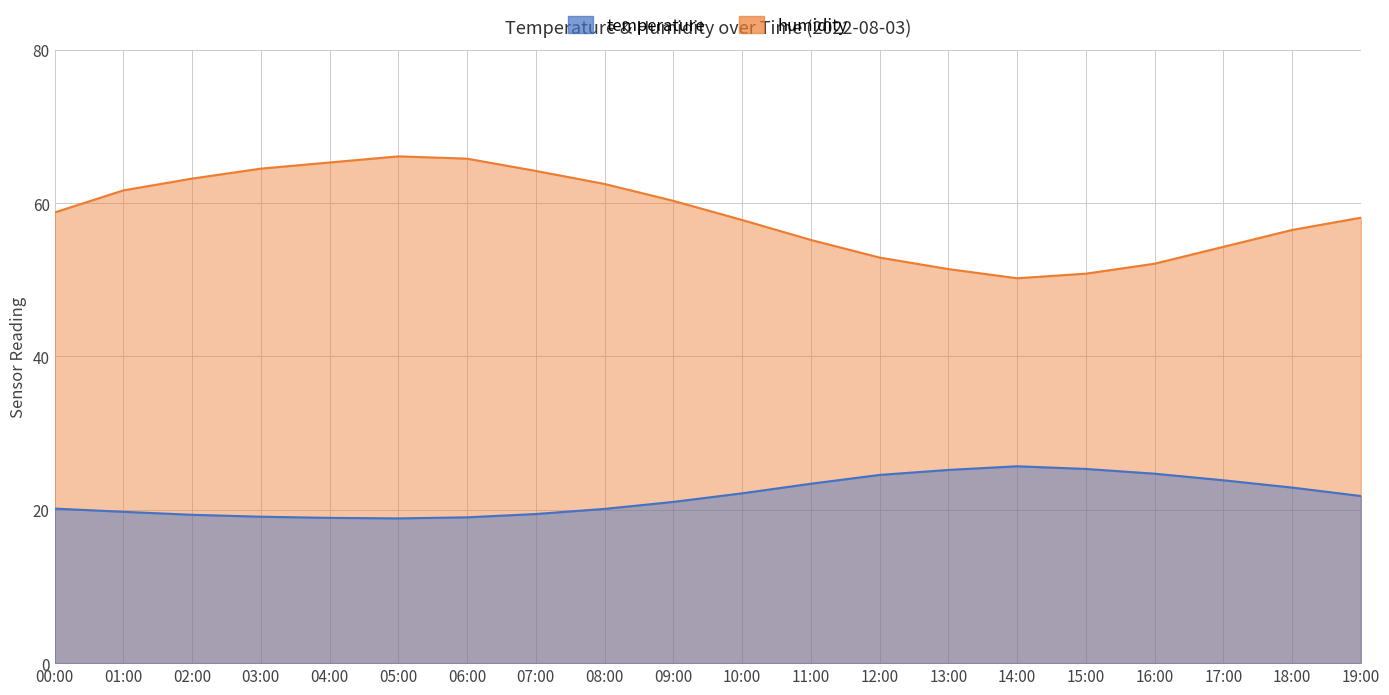

True or false: humidity has a value of 66.1 at 05:00.

True